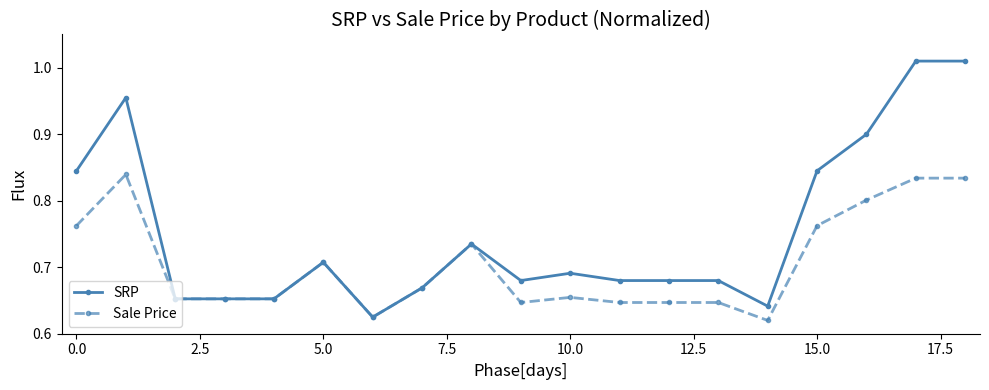

List the series in order of their peak value, lowest first.

Sale Price, SRP